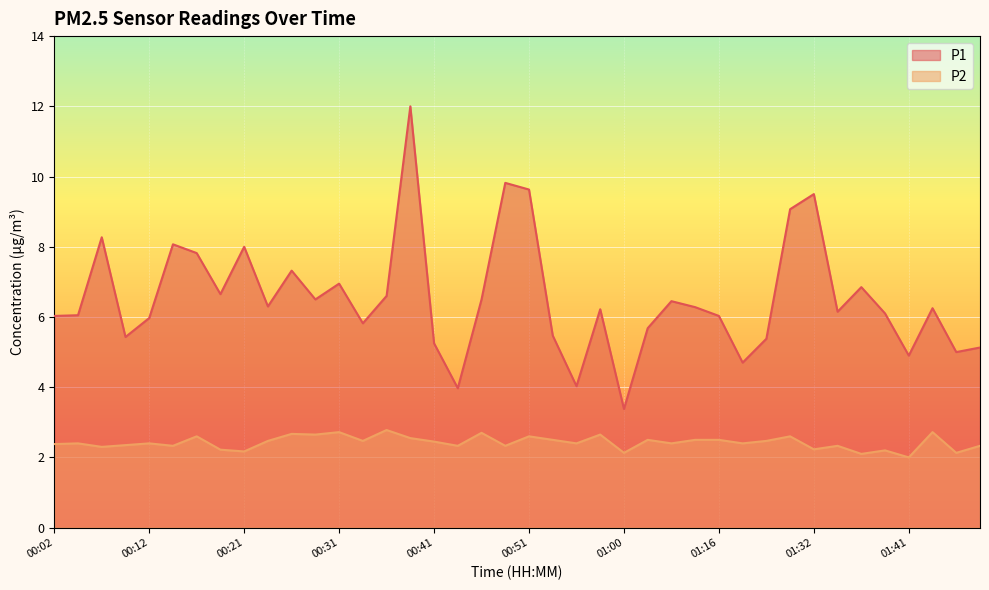

Reading left to right, what are all the values shown in this chart?

P1: 00:02=6.0	00:04=6.0	00:07=8.3	00:09=5.4	00:12=6.0	00:14=8.1	00:16=7.8	00:19=6.7	00:21=8.0	00:24=6.3	00:26=7.3	00:29=6.5	00:31=7.0	00:34=5.8	00:36=6.6	00:38=12.0	00:41=5.2	00:43=4.0	00:46=6.5	00:48=9.8	00:51=9.6	00:53=5.5	00:55=4.0	00:58=6.2	01:00=3.4	01:03=5.7	01:11=6.5	01:13=6.3	01:16=6.0	01:18=4.7	01:21=5.4	01:29=9.1	01:32=9.5	01:34=6.2	01:37=6.8	01:39=6.1	01:41=4.9	01:44=6.2	01:46=5.0	01:49=5.1
P2: 00:02=2.4	00:04=2.4	00:07=2.3	00:09=2.4	00:12=2.4	00:14=2.3	00:16=2.6	00:19=2.2	00:21=2.2	00:24=2.5	00:26=2.7	00:29=2.6	00:31=2.7	00:34=2.5	00:36=2.8	00:38=2.5	00:41=2.5	00:43=2.3	00:46=2.7	00:48=2.3	00:51=2.6	00:53=2.5	00:55=2.4	00:58=2.6	01:00=2.1	01:03=2.5	01:11=2.4	01:13=2.5	01:16=2.5	01:18=2.4	01:21=2.5	01:29=2.6	01:32=2.2	01:34=2.3	01:37=2.1	01:39=2.2	01:41=2.0	01:44=2.7	01:46=2.1	01:49=2.3